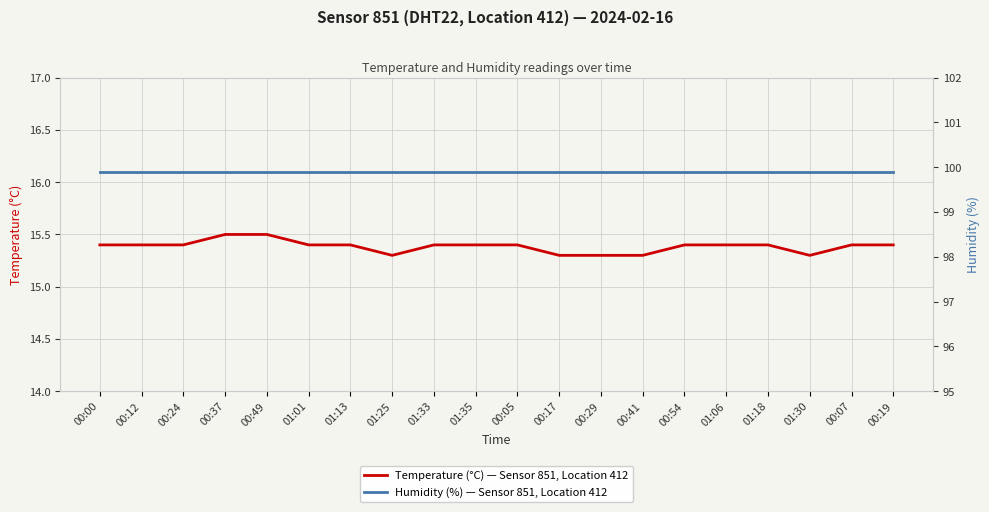

True or false: Humidity (%) — Sensor 851, Location 412 and Temperature (°C) — Sensor 851, Location 412 intersect in this chart.

False